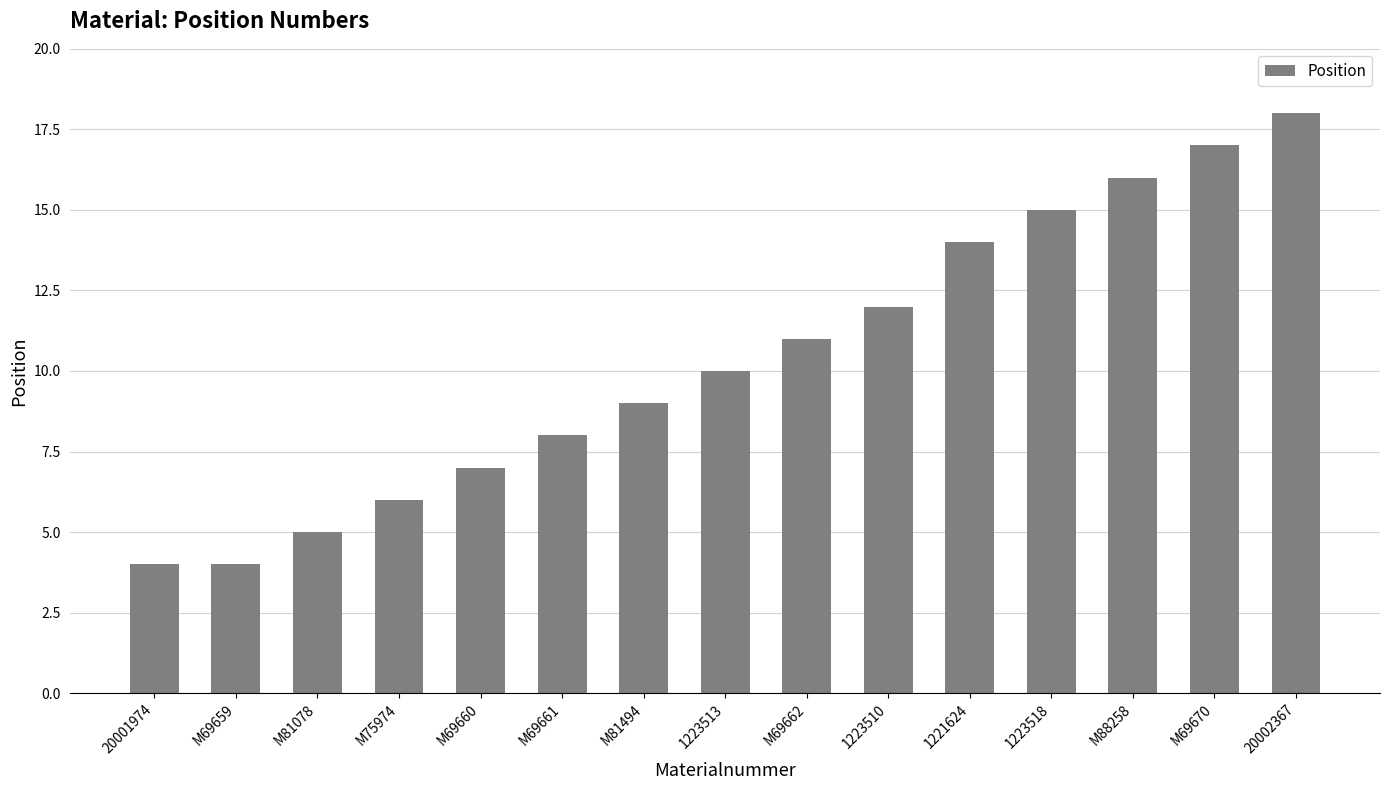

How many data points are less than 10?

7